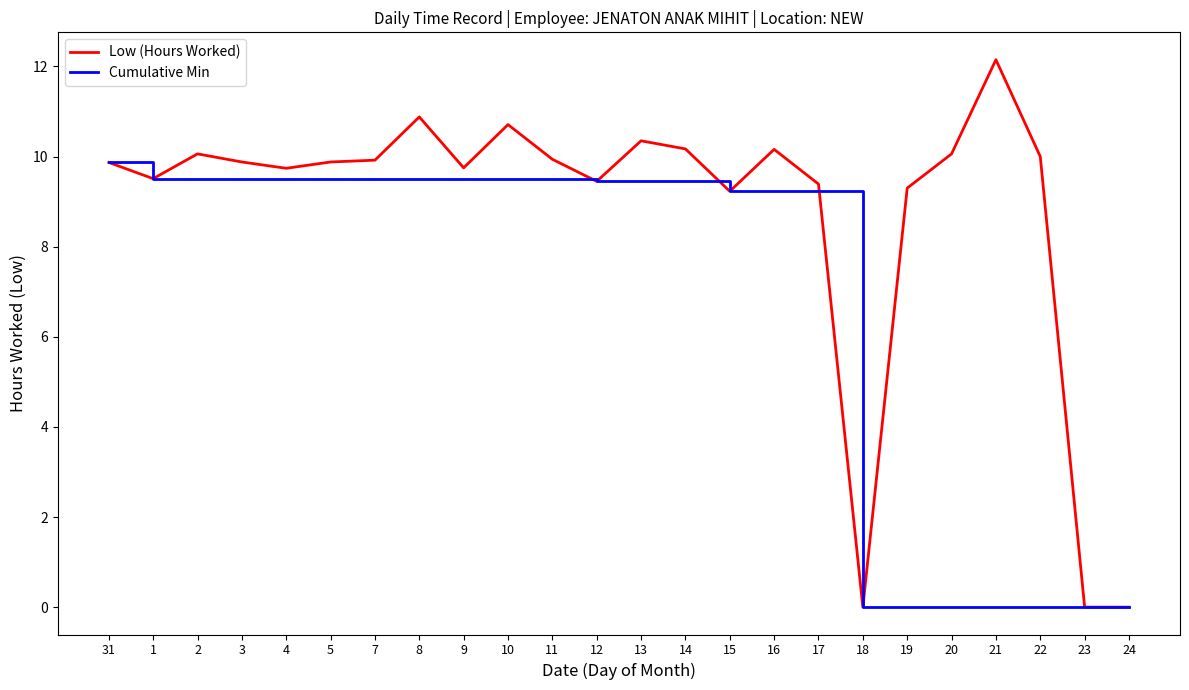

What is the total value across all series at 3?

19.4